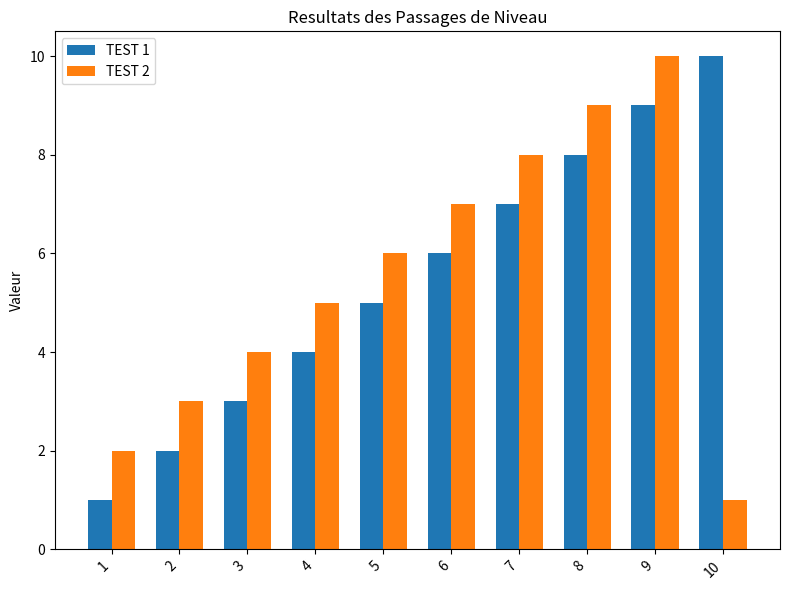

List the labels in order of TEST 2 value, largest first.

9, 8, 7, 6, 5, 4, 3, 2, 1, 10